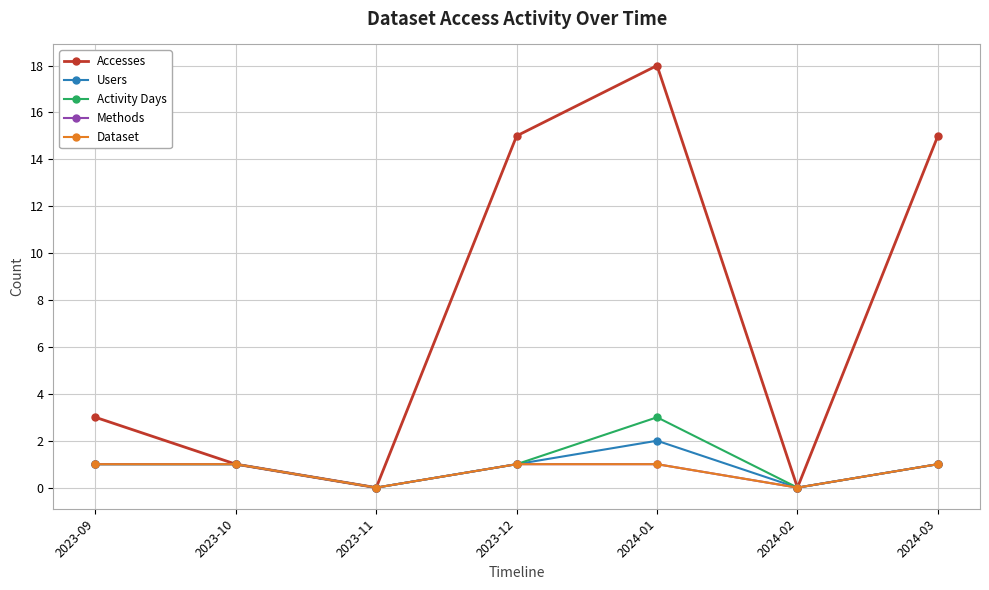

What is the label of the 2nd point from the right?

2024-02